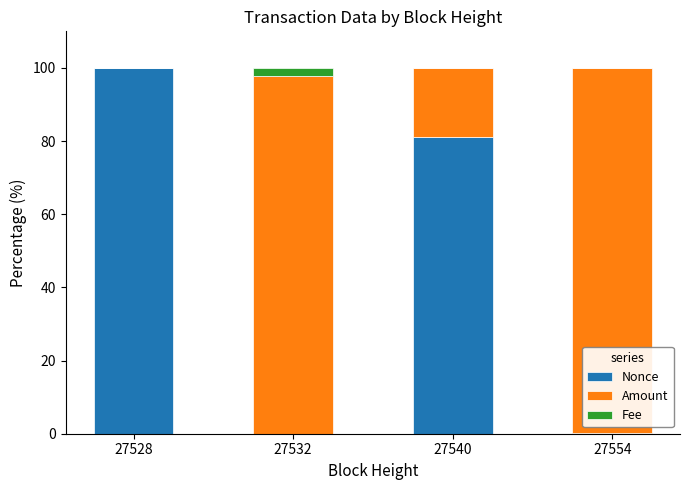

What is the sum of the Nonce values at 27528 and 27540?

181.0